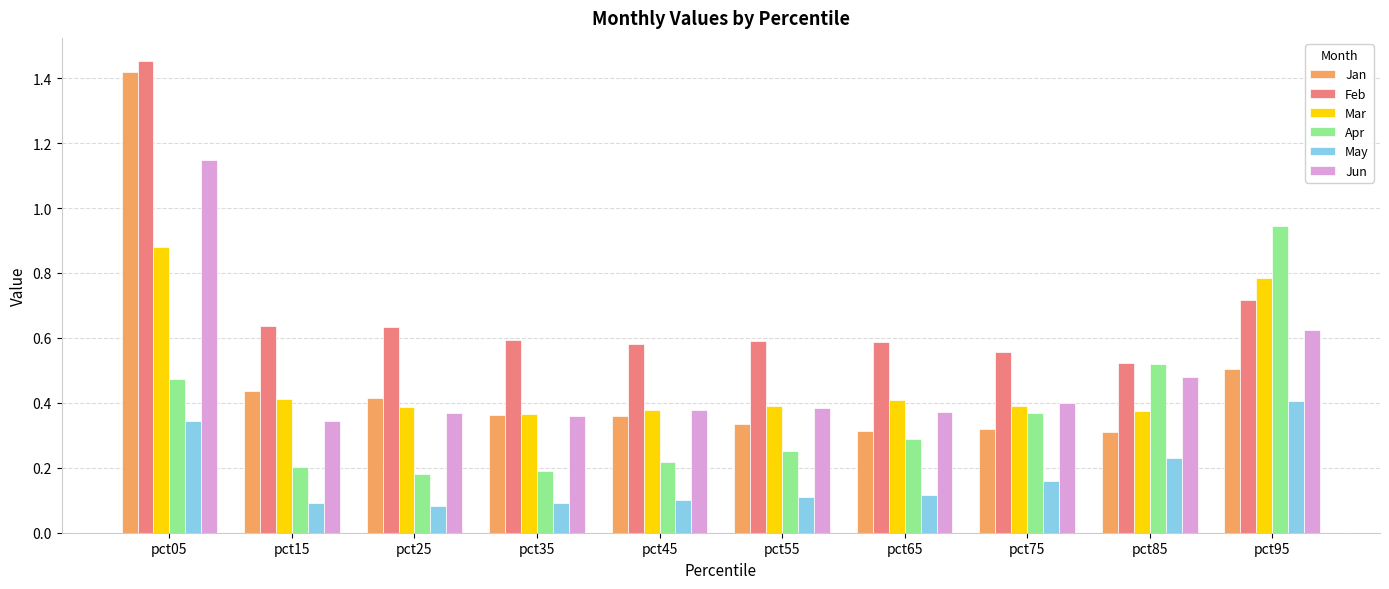

At how many categories does at least one series exceed 0?

10